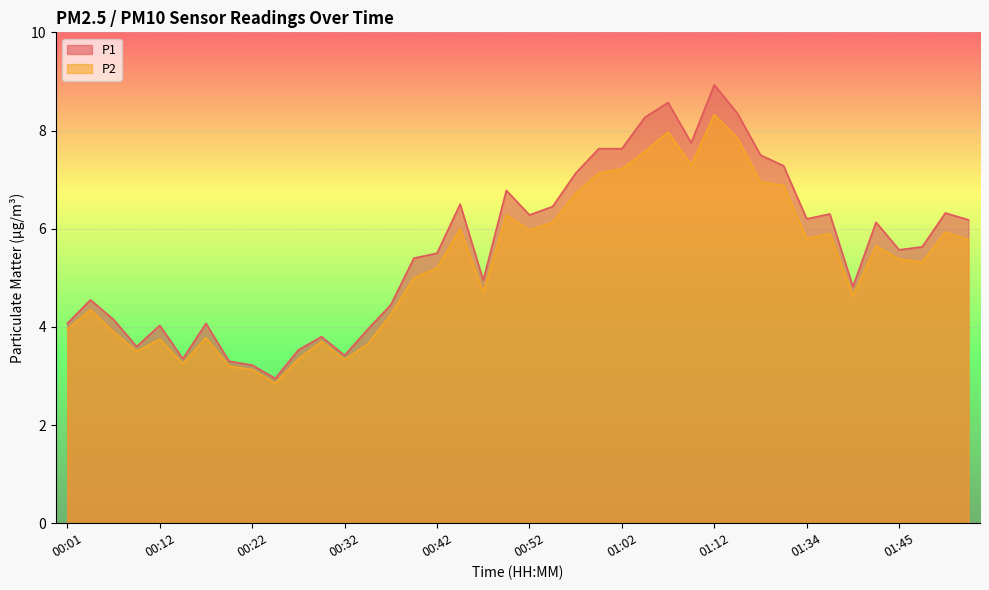

What is the sum of all P1 values?

224.5